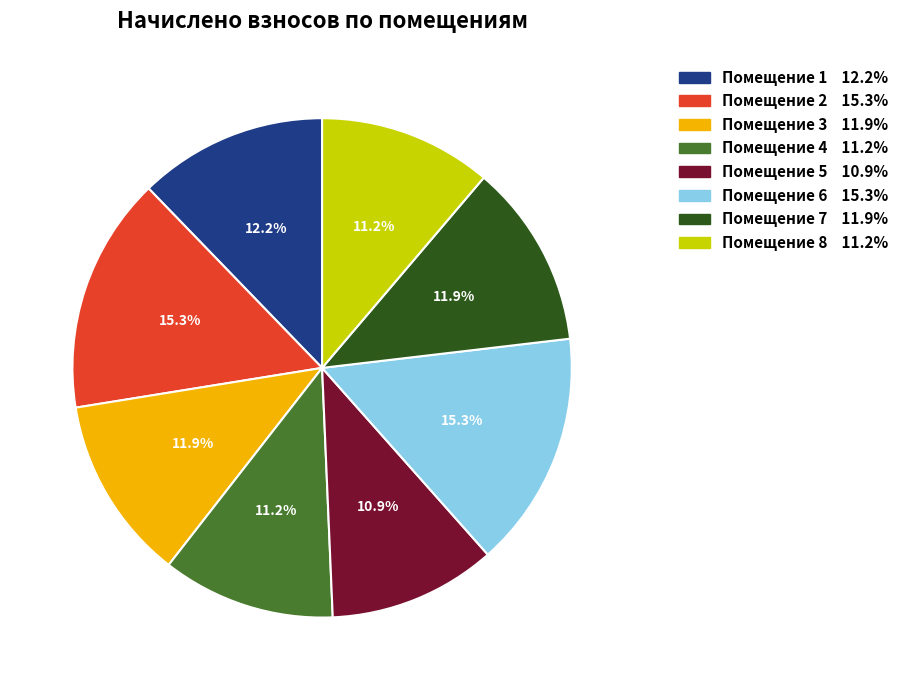

Is there a majority slice in this chart?

No